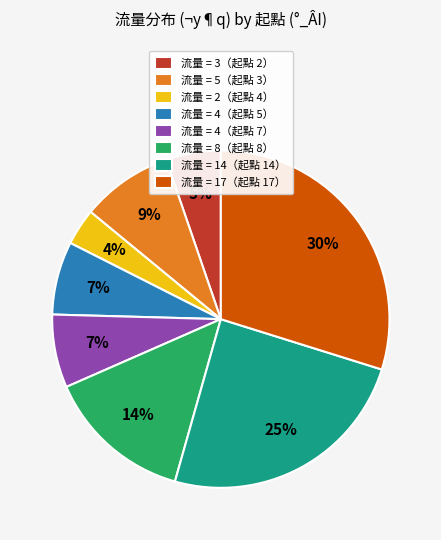

Approximately how many times larger is the value at 流量 = 3（起點 2） compared to 流量 = 5（起點 3）?

0.6